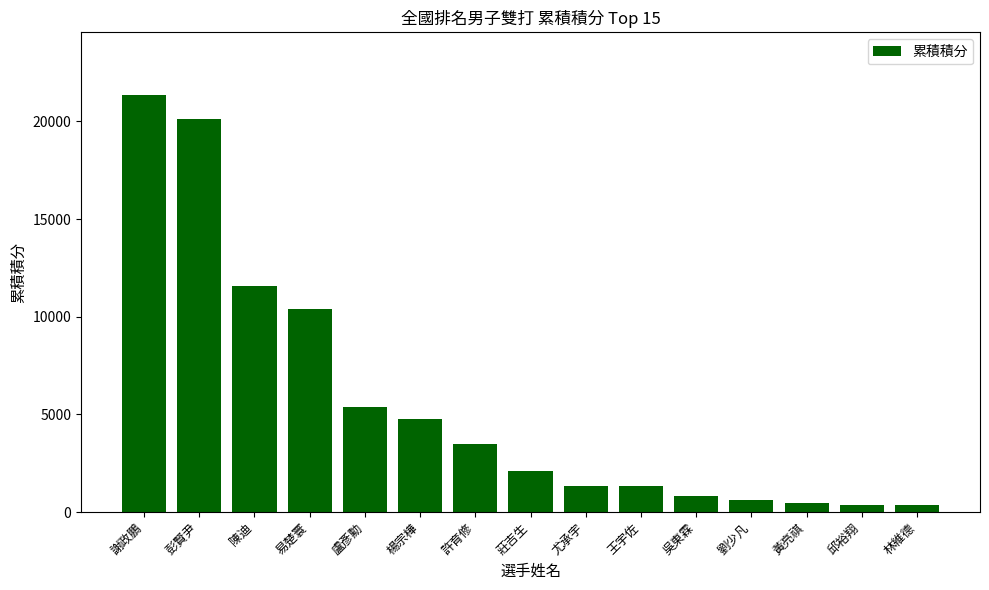

Is it true that the value at 謝政鵬 is 21360?

True